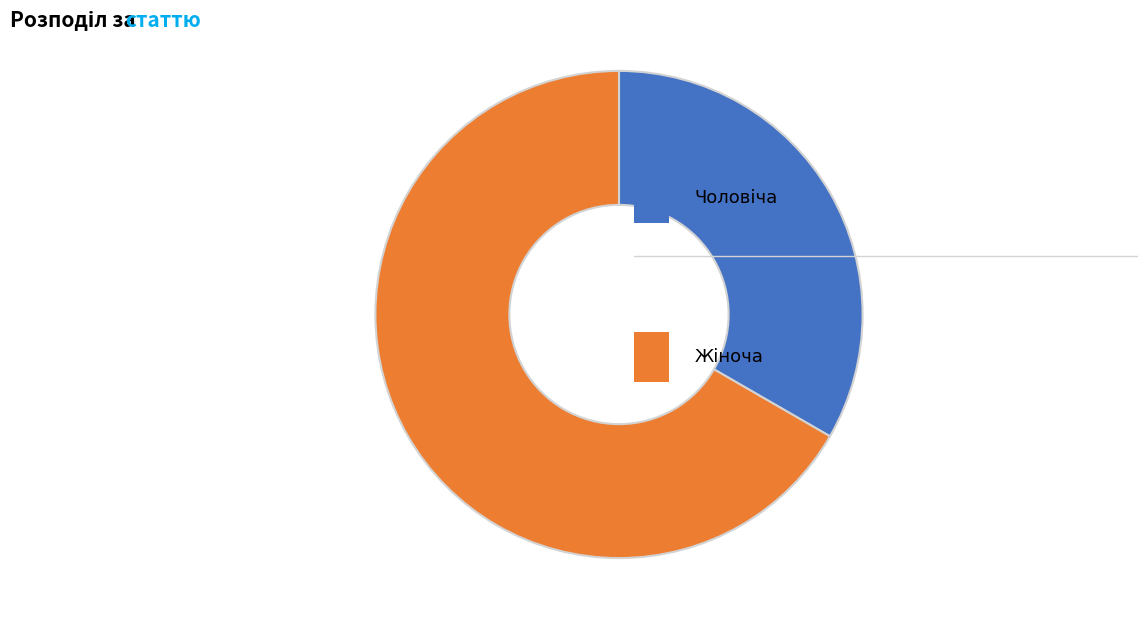

Does any single category account for the majority?

Yes